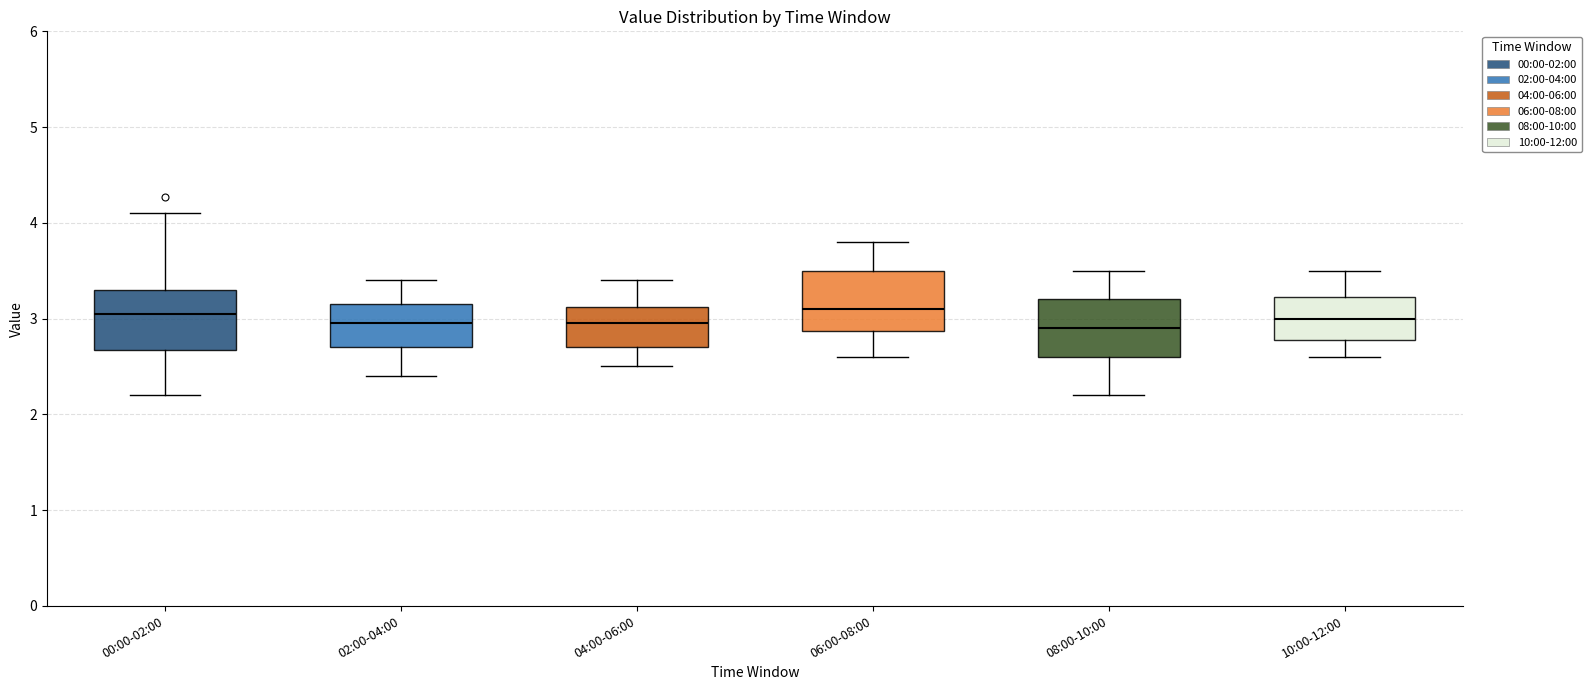

Where is the upper edge of the box for 10:00-12:00 on the y-axis? The values are not printed on the chart, so give them approximately, as read against the axis.

3.2